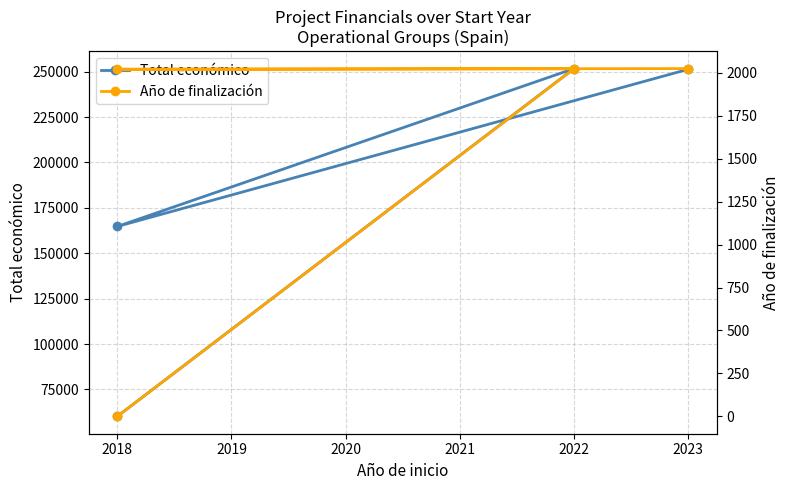

What is the sum of the Año de finalización values at 2020 and 2018?

2021